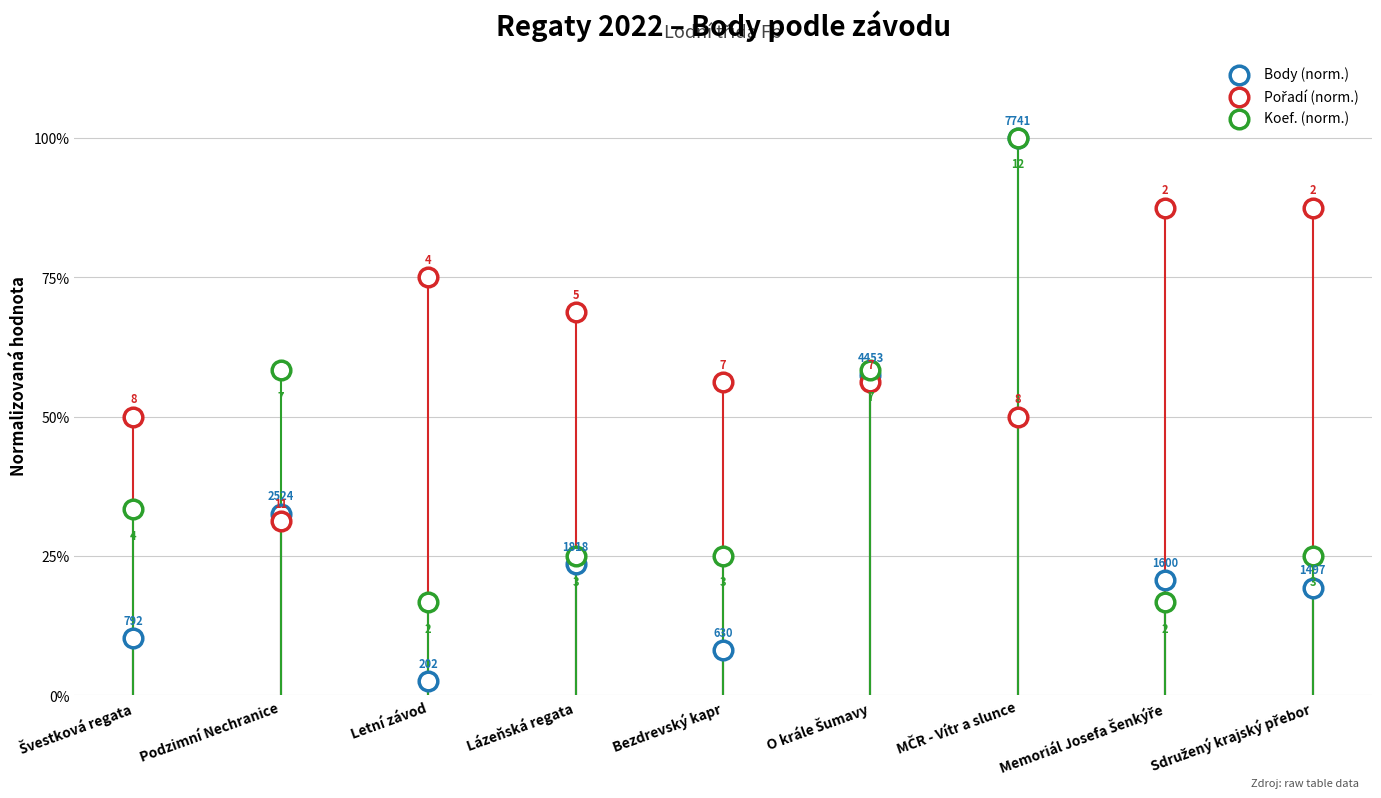

What are all the series names shown in the legend?

Body (norm.), Pořadí (norm.), Koef. (norm.)